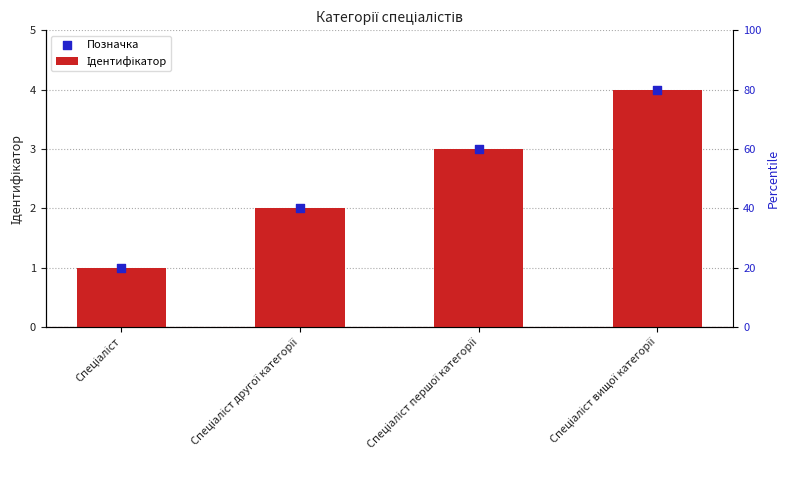

Which series has the widest spread of Y values?

Ідентифікатор